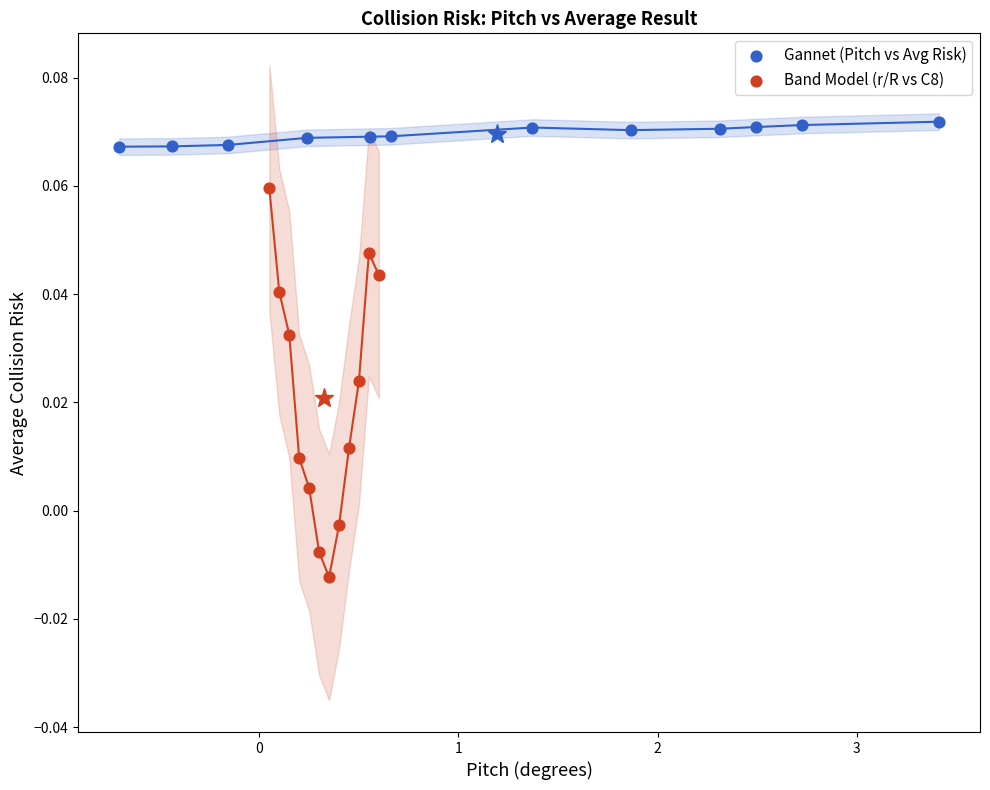

What are all the series names shown in the legend?

Gannet (Pitch vs Avg Risk), Band Model (r/R vs C8)